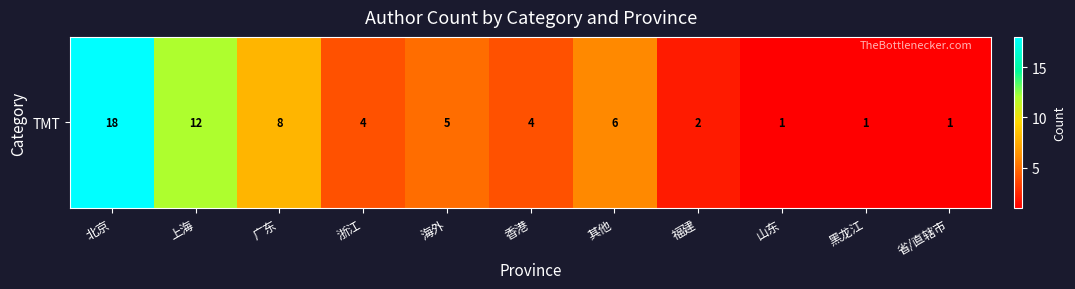

Which category has the highest value across all series?

北京